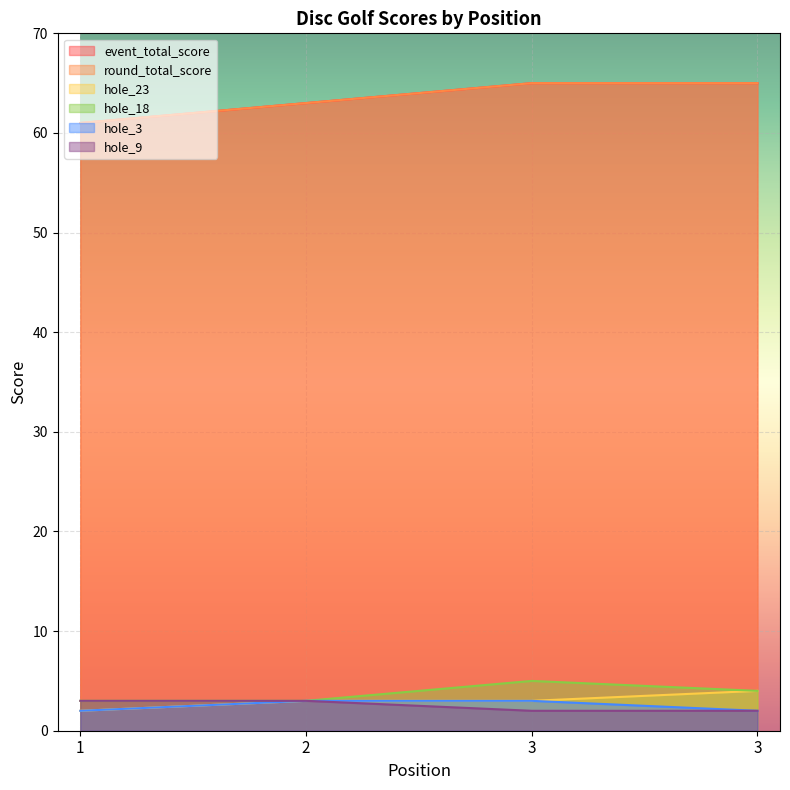

Which series has the largest range (max minus min)?

event_total_score